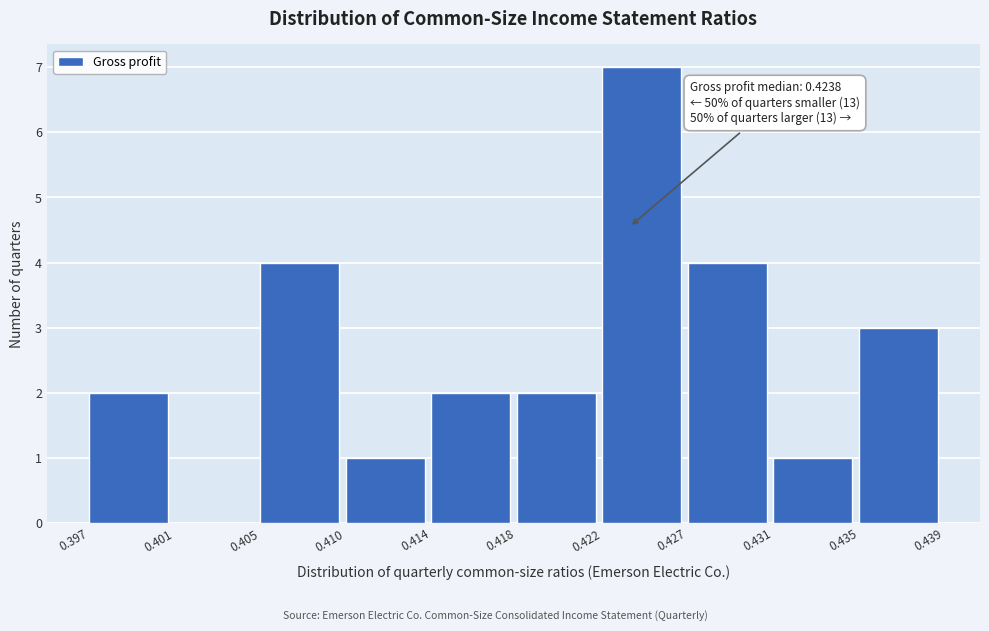

Over which range of the x-axis is the bar tallest?

0.422 to 0.427